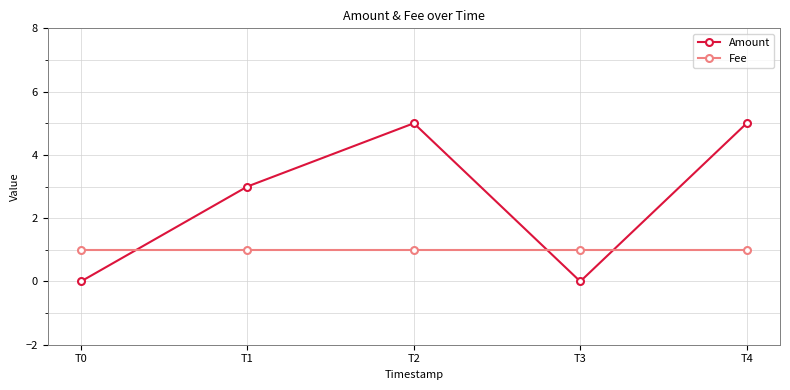

What is the difference between the Amount values at T3 and T4?

5